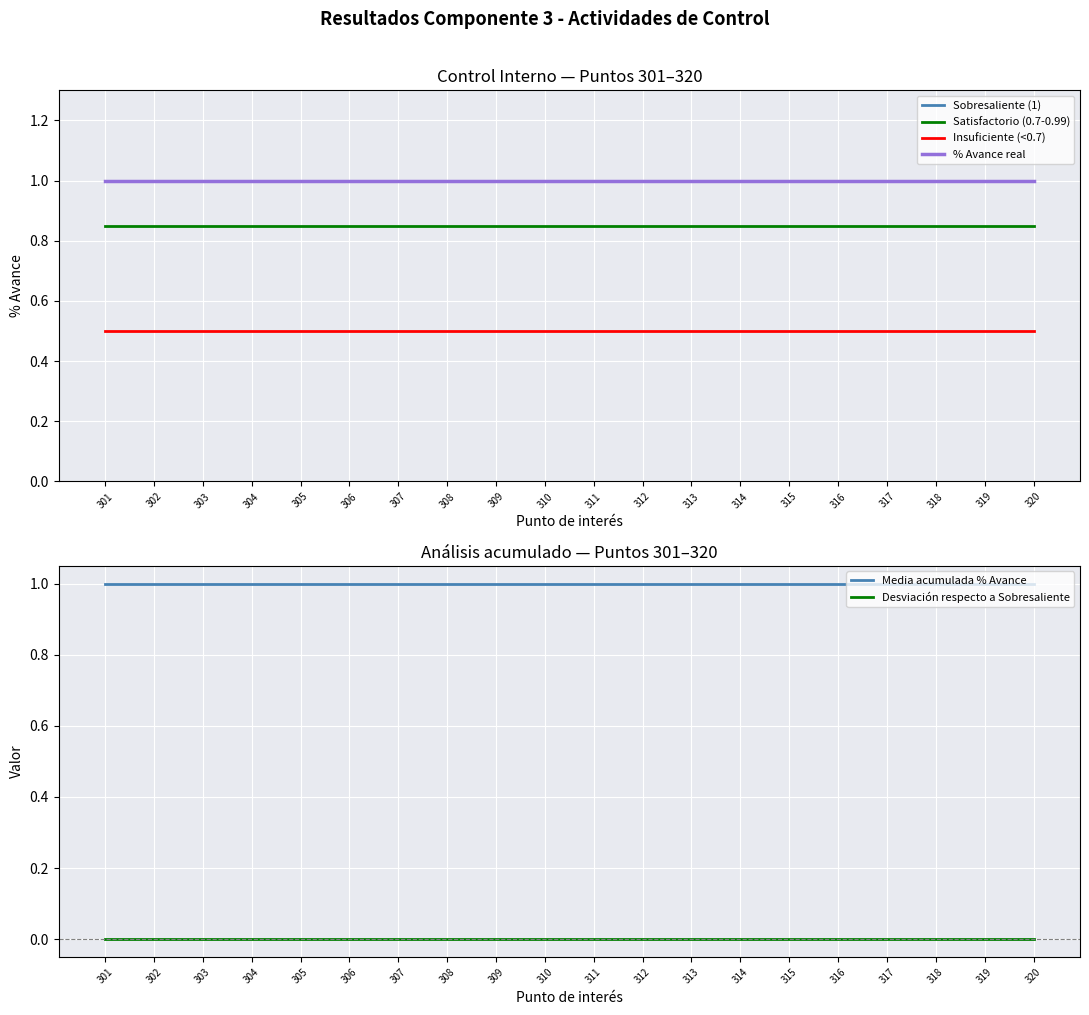

True or false: Insuficiente (<0.7) and % Avance real intersect in this chart.

False